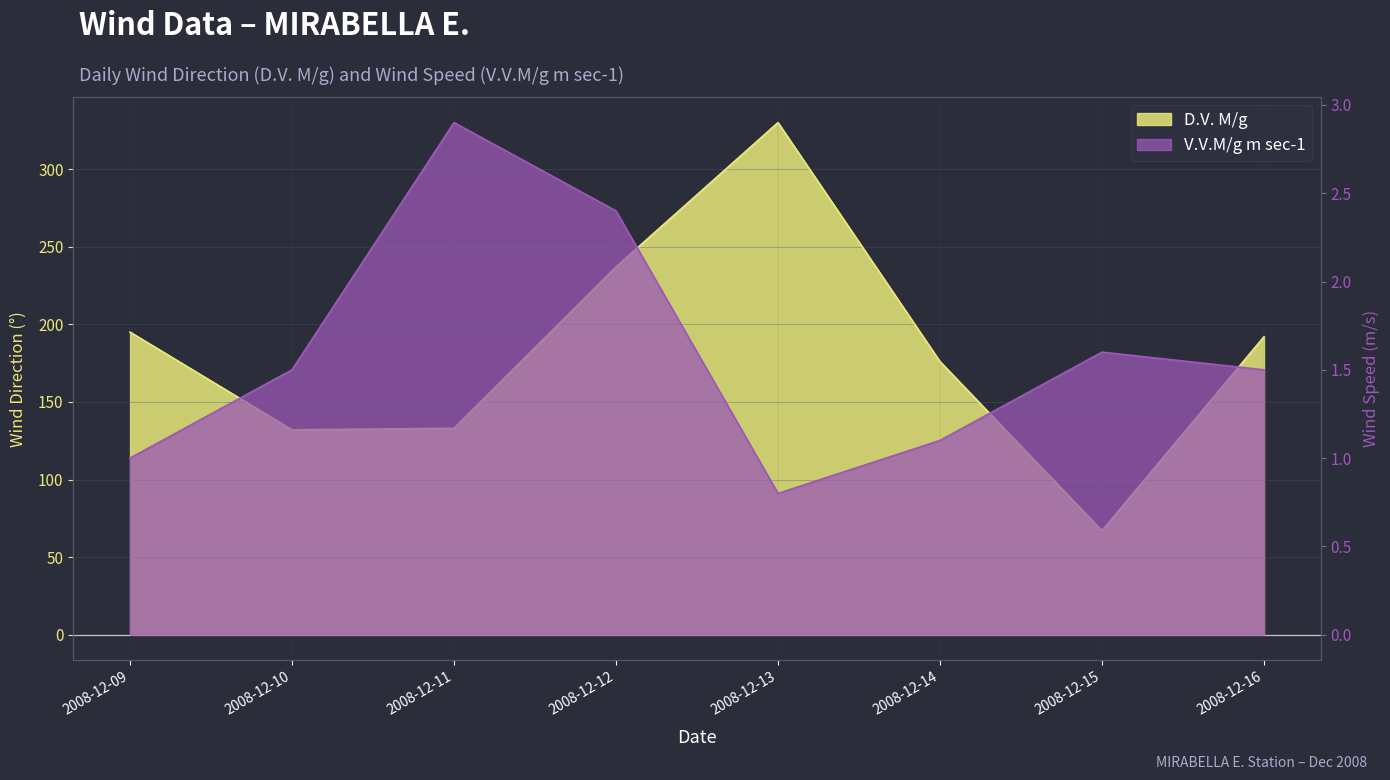

What are all the series names shown in the legend?

D.V. M/g, V.V.M/g m sec-1